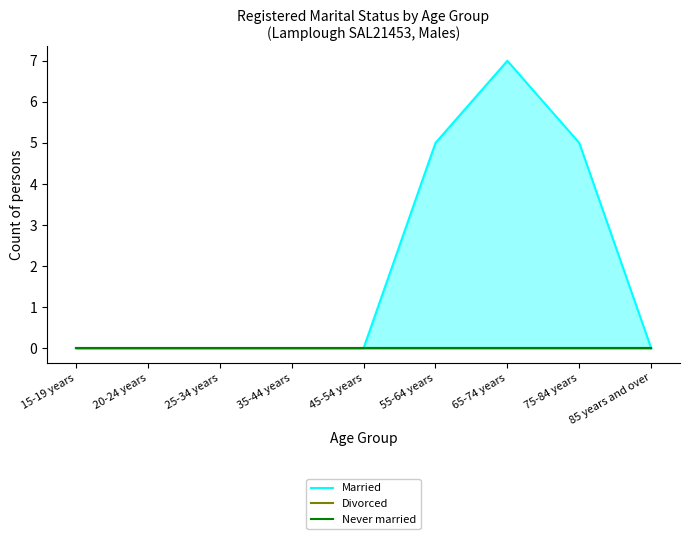

Is it true that Never married equals 0 at 25-34 years?

True